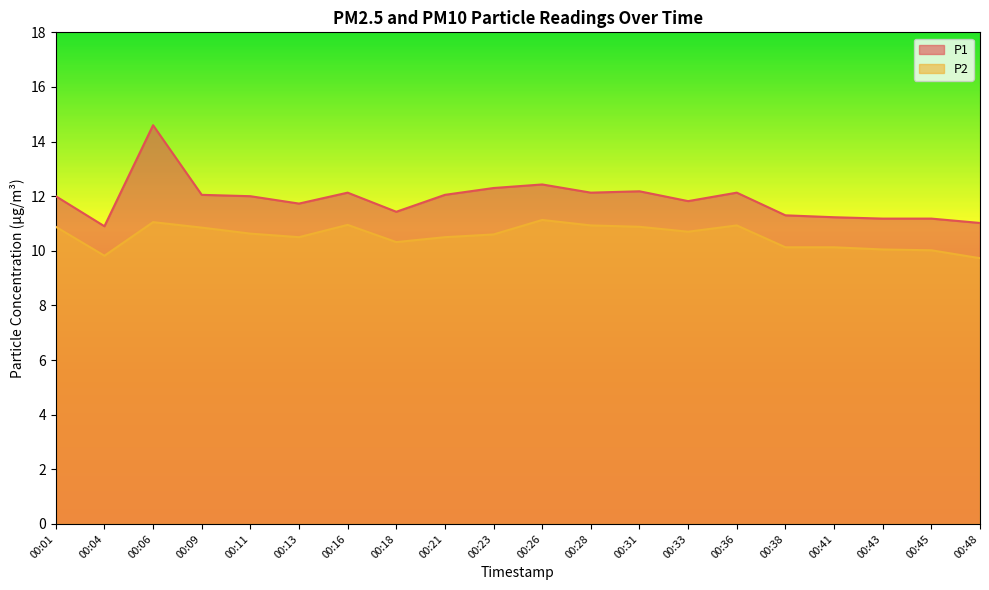

At which label does P2 first exceed 10?

00:01